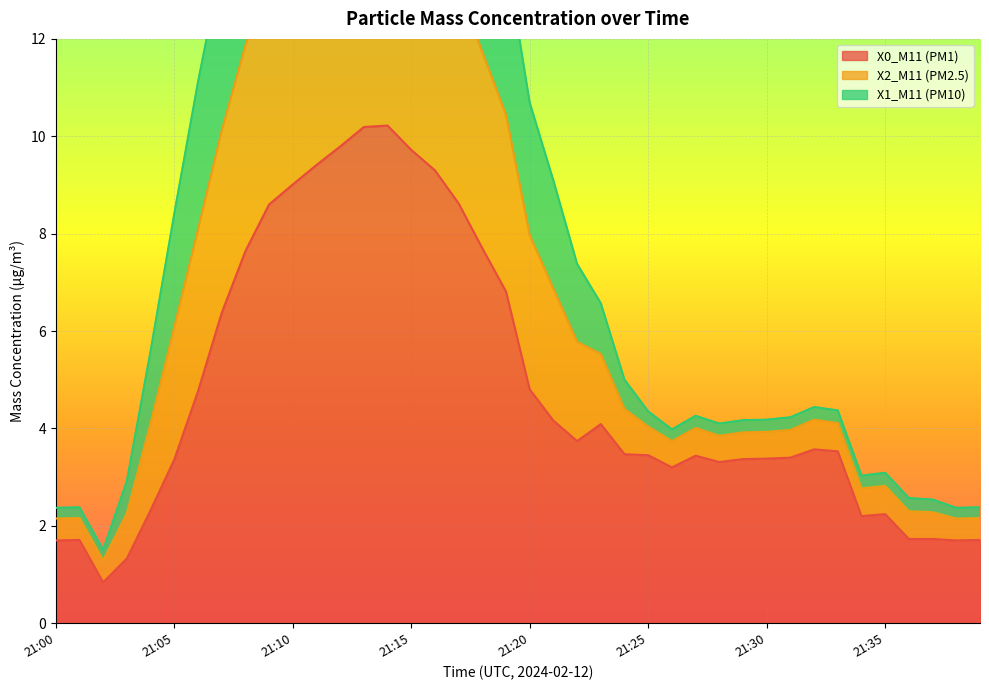

What is the spread (max minus min) of values at 21:14?

11.2